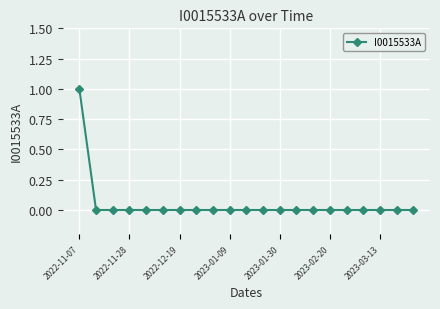

How many data points does each series have?

21